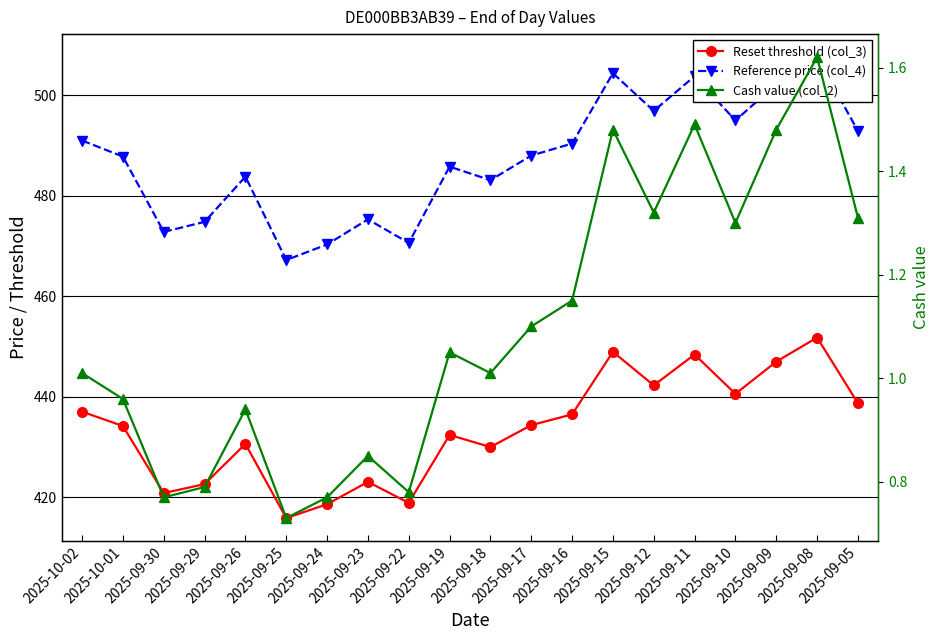

True or false: Cash value (col_2) has a value of 1.1 at 2025-09-17.

True